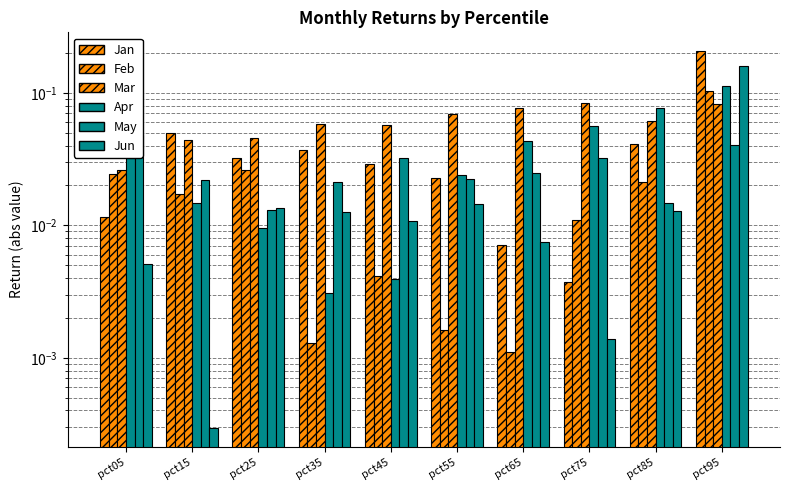

True or false: Apr has a value of 0.0 at pct65.

False